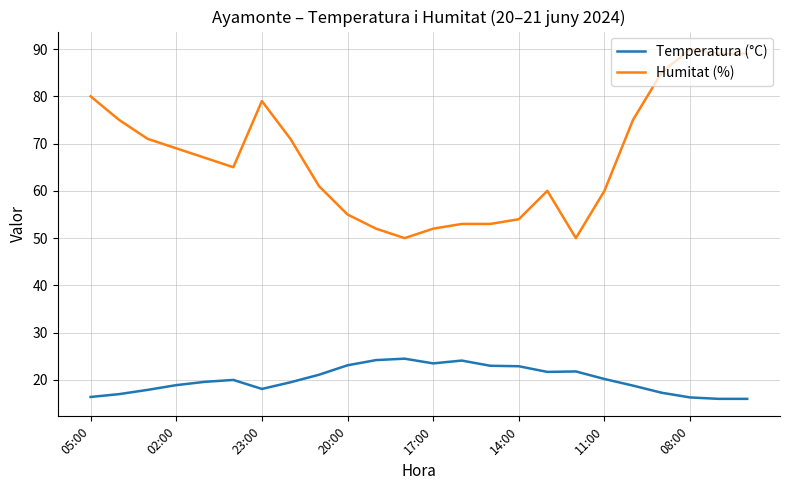

What are all the series names shown in the legend?

Temperatura (°C), Humitat (%)